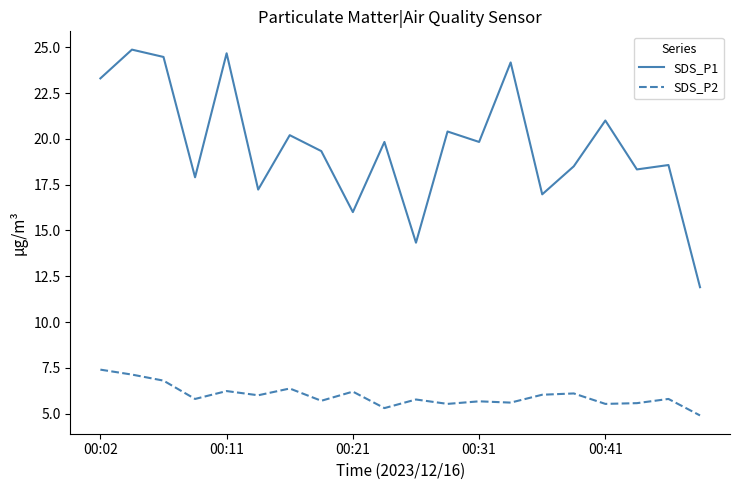

Count the number of categories in the chart.

20